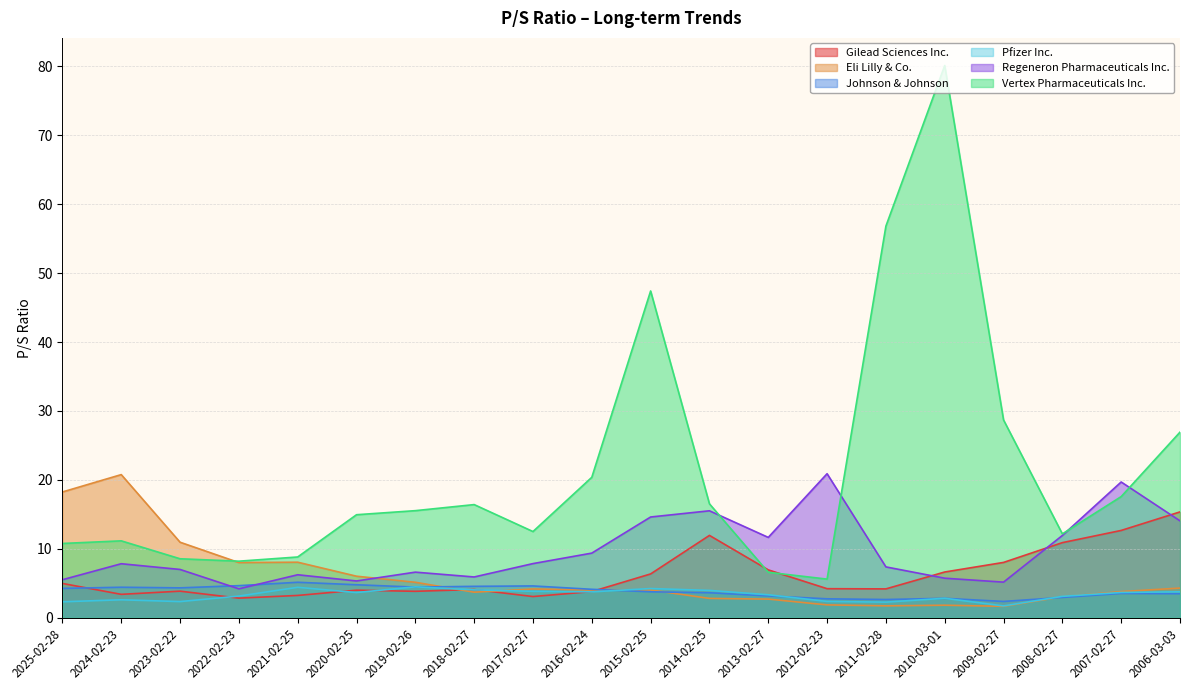

Which series changed the most between 2018-02-27 and 2012-02-23?

Regeneron Pharmaceuticals Inc.